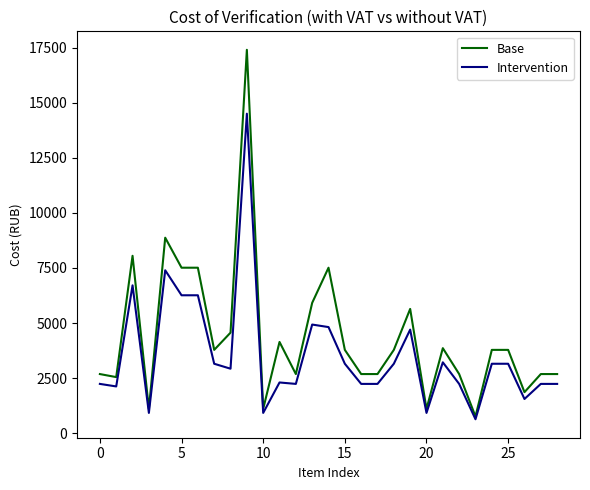

Is this an area chart (filled region under the line)?

No